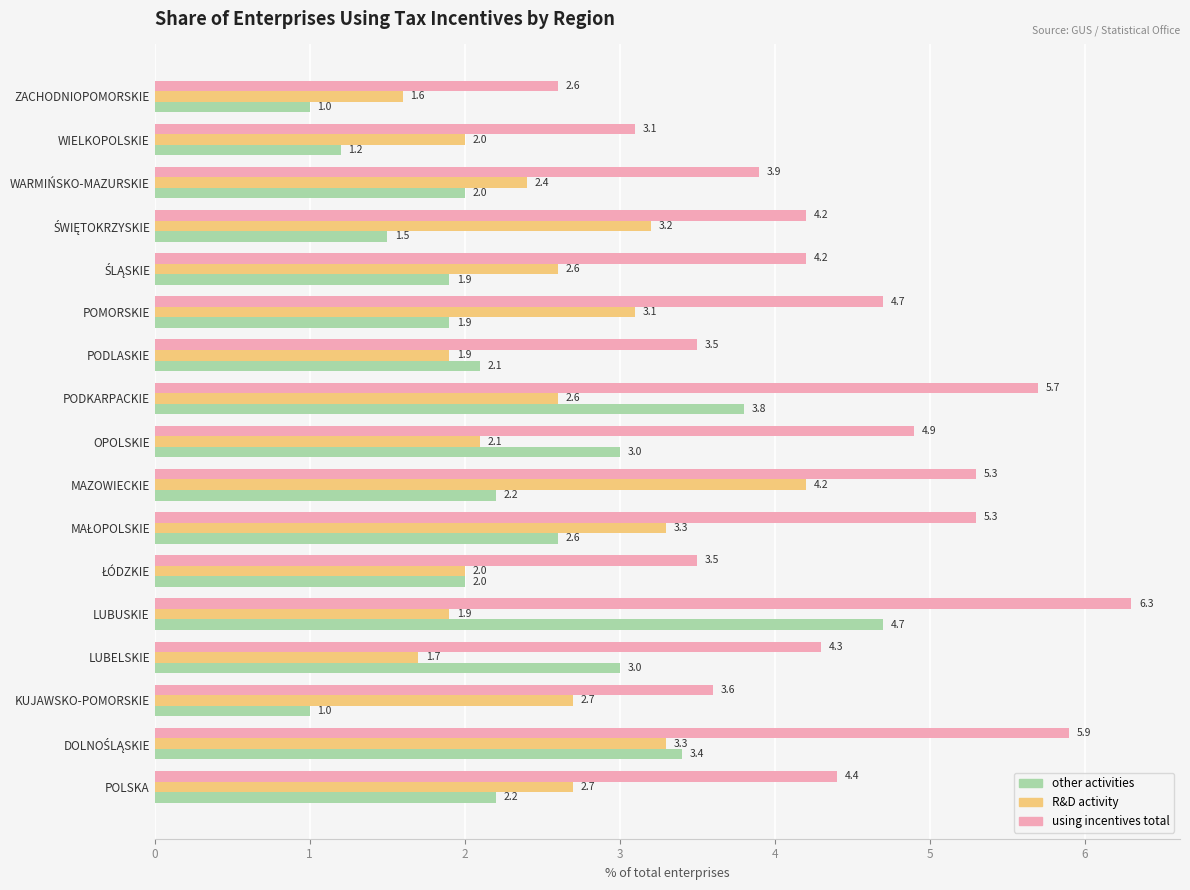

What are all the series names shown in the legend?

other activities, R&D activity, using incentives total